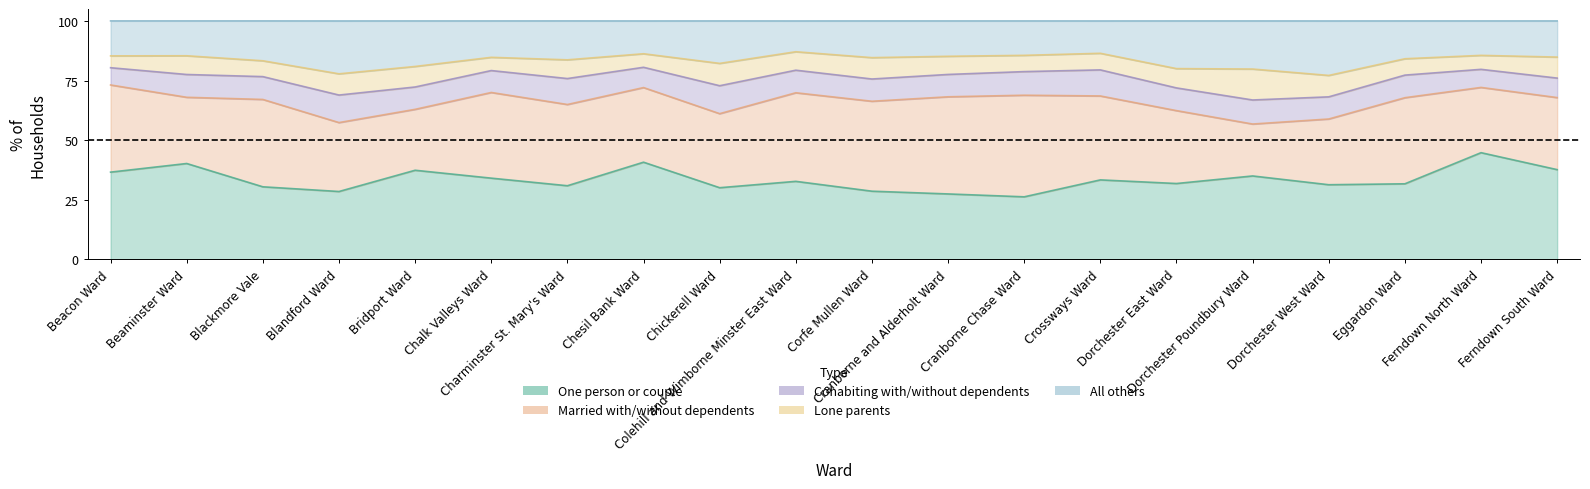

What position from the right is Charminster St. Mary's Ward?

14